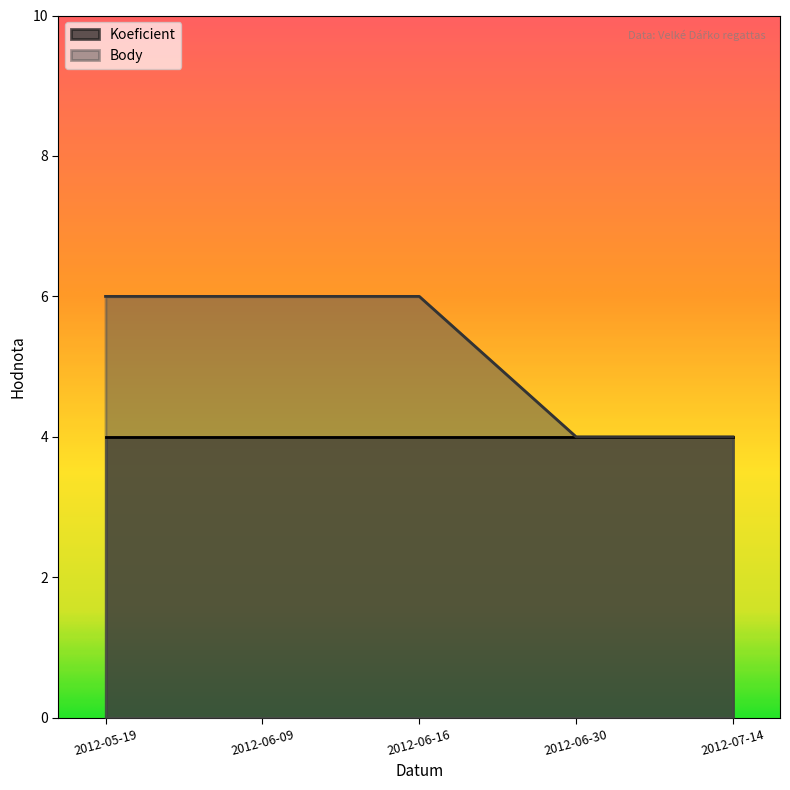

How many distinct data groups are displayed?

2